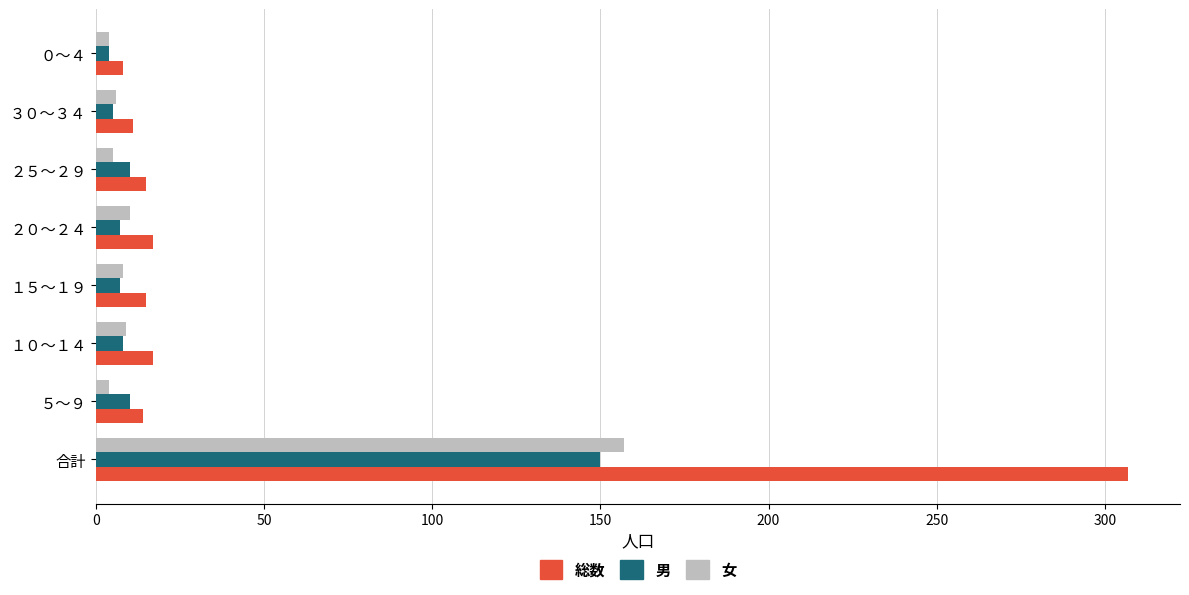

What is the maximum value shown in the chart?

307